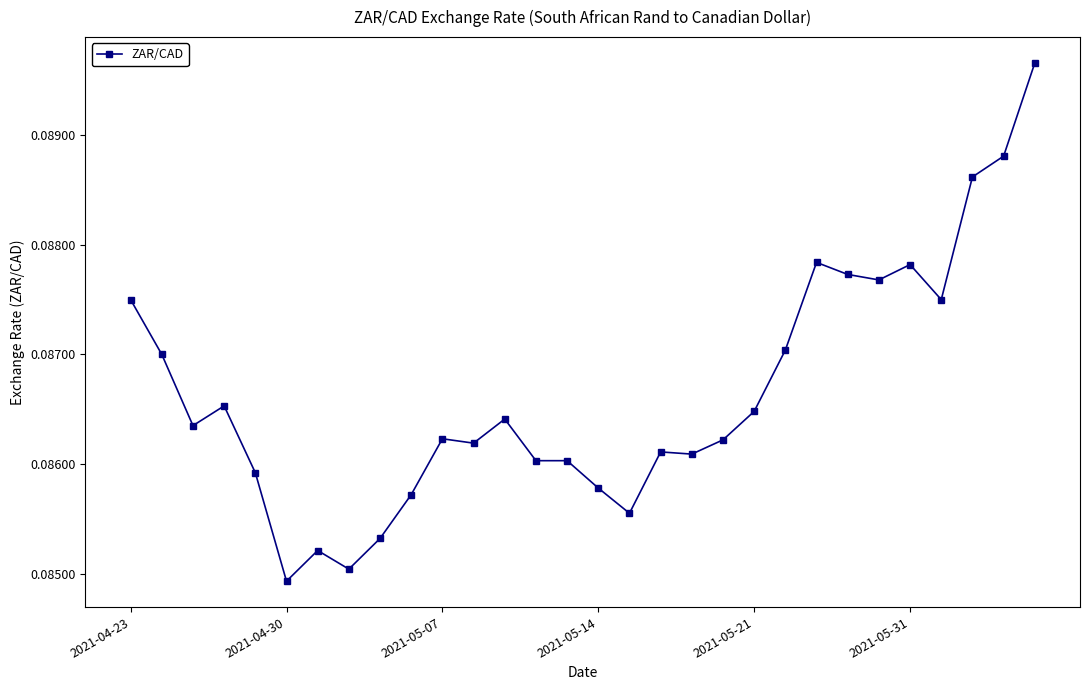

Count the number of data series in this chart.

1